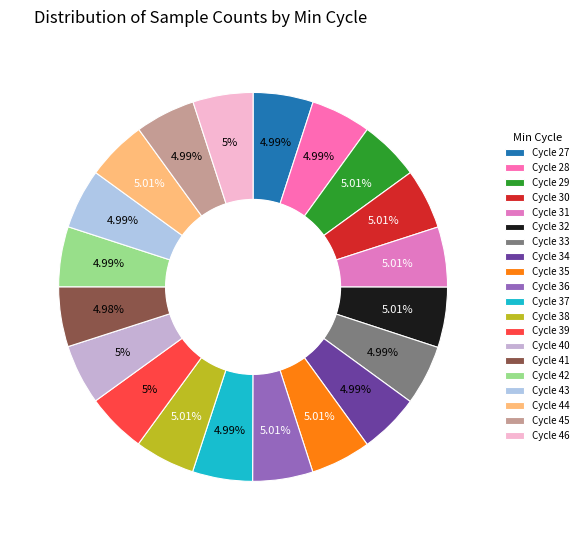

Count the number of slices in the pie.

20